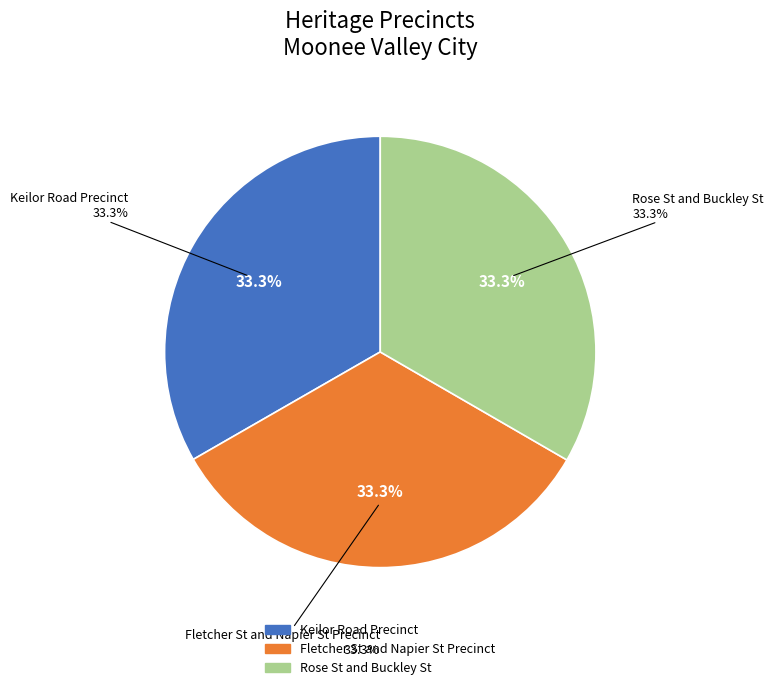

To the nearest percent, what percentage of the pie is Fletcher St and Napier St Precinct?

33%